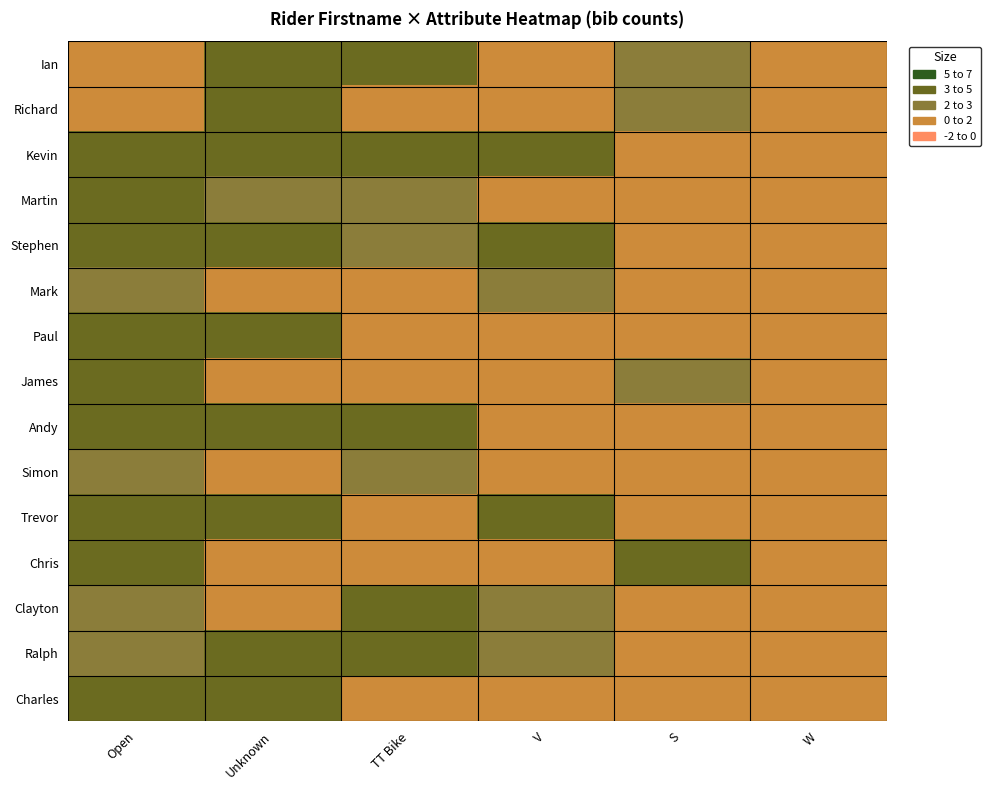

Reading right to left, list all the values displayed in this chart.

Ian: W=0	S=2	V=0	TT Bike=3	Unknown=3	Open=0
Richard: W=0	S=2	V=0	TT Bike=1	Unknown=3	Open=0
Kevin: W=0	S=0	V=3	TT Bike=3	Unknown=3	Open=3
Martin: W=0	S=0	V=1	TT Bike=2	Unknown=2	Open=4
Stephen: W=0	S=0	V=4	TT Bike=2	Unknown=3	Open=3
Mark: W=0	S=0	V=2	TT Bike=0	Unknown=1	Open=2
Paul: W=0	S=0	V=0	TT Bike=1	Unknown=4	Open=4
James: W=0	S=2	V=0	TT Bike=0	Unknown=1	Open=3
Andy: W=0	S=0	V=0	TT Bike=3	Unknown=3	Open=3
Simon: W=0	S=0	V=0	TT Bike=2	Unknown=0	Open=2
Trevor: W=0	S=0	V=4	TT Bike=1	Unknown=3	Open=4
Chris: W=0	S=3	V=0	TT Bike=0	Unknown=1	Open=4
Clayton: W=0	S=0	V=2	TT Bike=3	Unknown=0	Open=2
Ralph: W=0	S=0	V=2	TT Bike=4	Unknown=3	Open=2
Charles: W=0	S=0	V=1	TT Bike=0	Unknown=3	Open=3